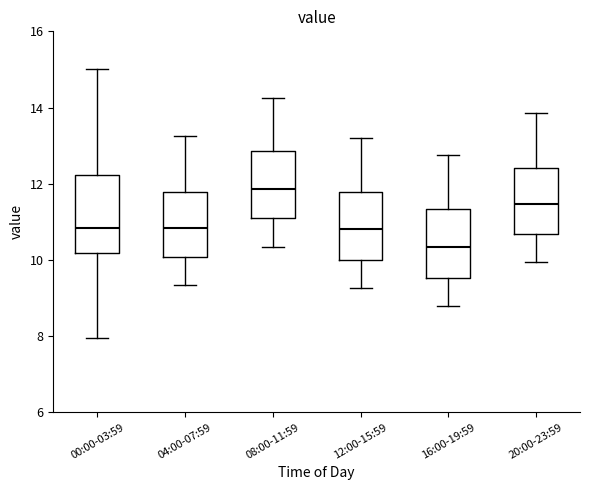

Reading left to right, transcribe this box plot: for each box, give where its median line is, the range the box spans, and where its two whiskers end, as read against the y-axis. The values are not printed on the chart, so give them approximately, as read against the axis.

00:00-03:59: median 10.8, box 10.2 to 12.2, whiskers 8.0 to 15.0
04:00-07:59: median 10.8, box 10.0 to 11.8, whiskers 9.4 to 13.2
08:00-11:59: median 11.8, box 11.0 to 12.8, whiskers 10.4 to 14.2
12:00-15:59: median 10.8, box 10.0 to 11.8, whiskers 9.2 to 13.2
16:00-19:59: median 10.4, box 9.6 to 11.4, whiskers 8.8 to 12.8
20:00-23:59: median 11.4, box 10.6 to 12.4, whiskers 10.0 to 13.8